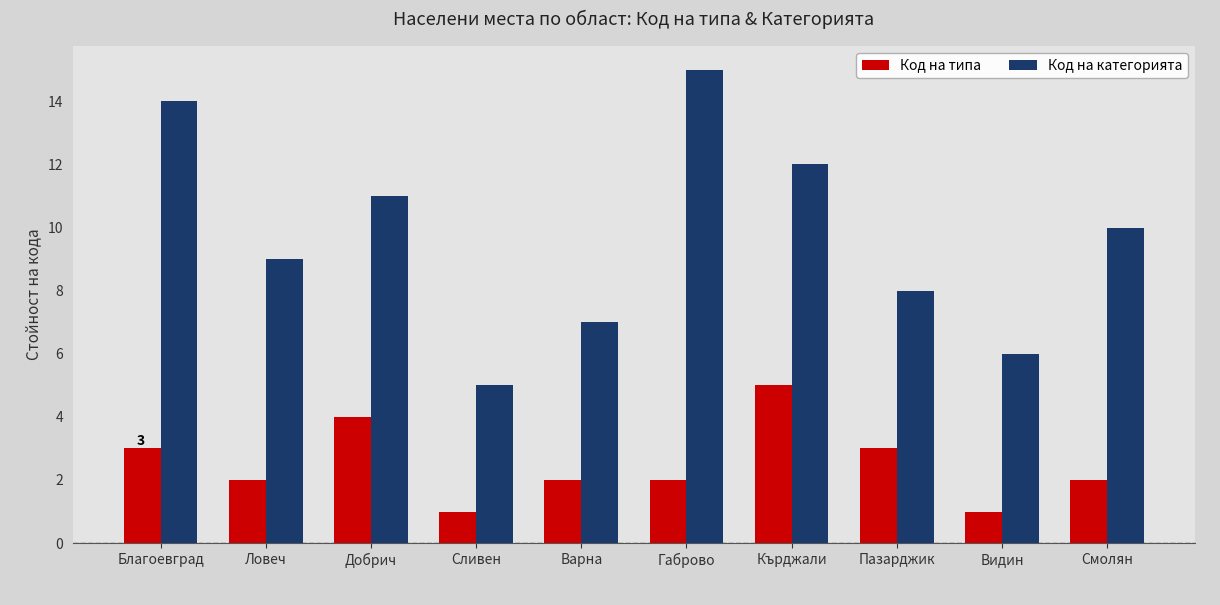

Where does the Код на категорията series first go above 10?

Благоевград